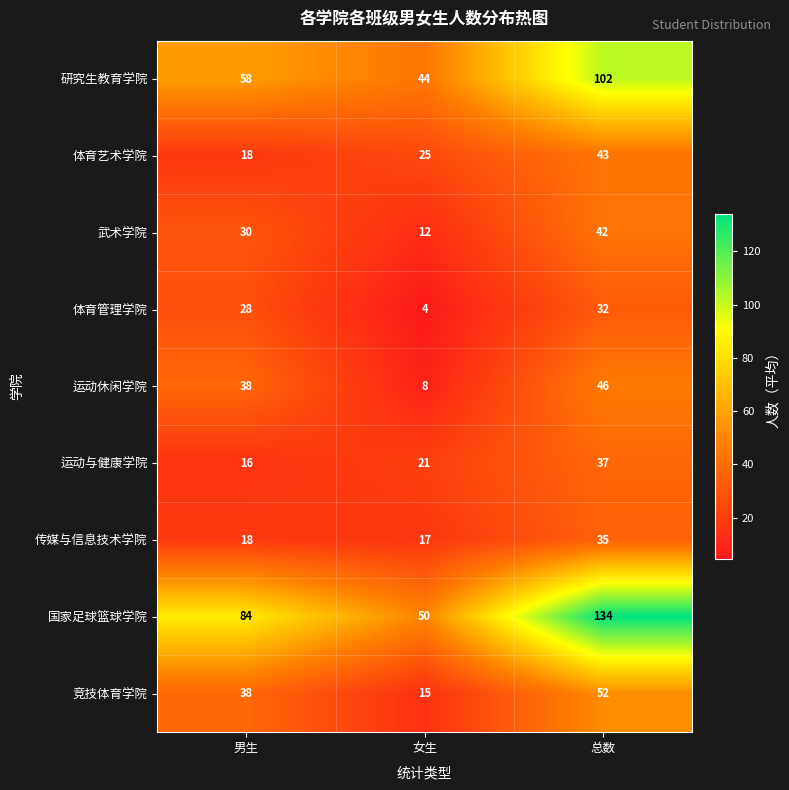

Which series has the largest total across all categories?

国家足球篮球学院